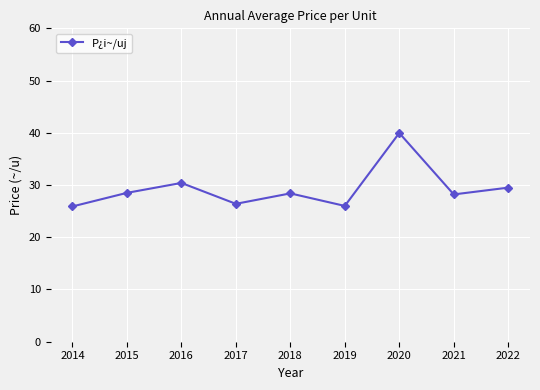

What is the change in value from 2014 to 2015?

+2.6